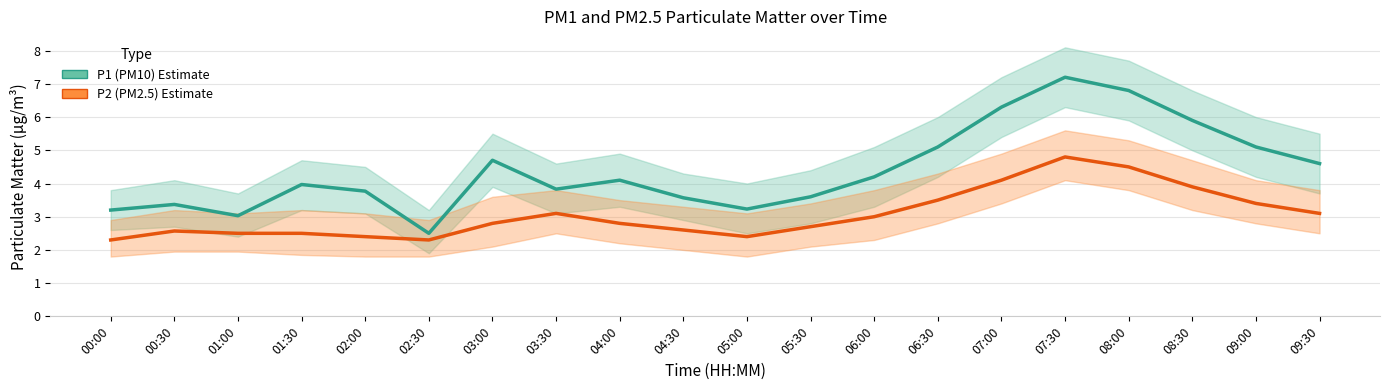

What is the minimum value shown in the chart?

2.3